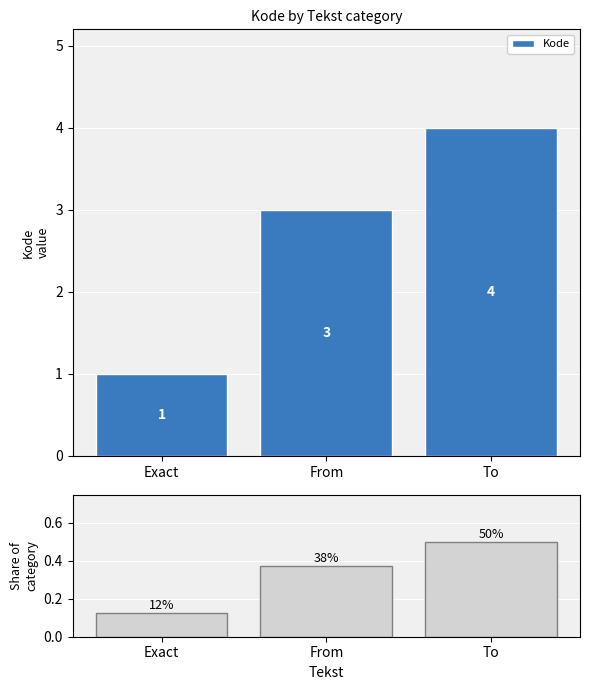

Does the chart contain any negative values?

No